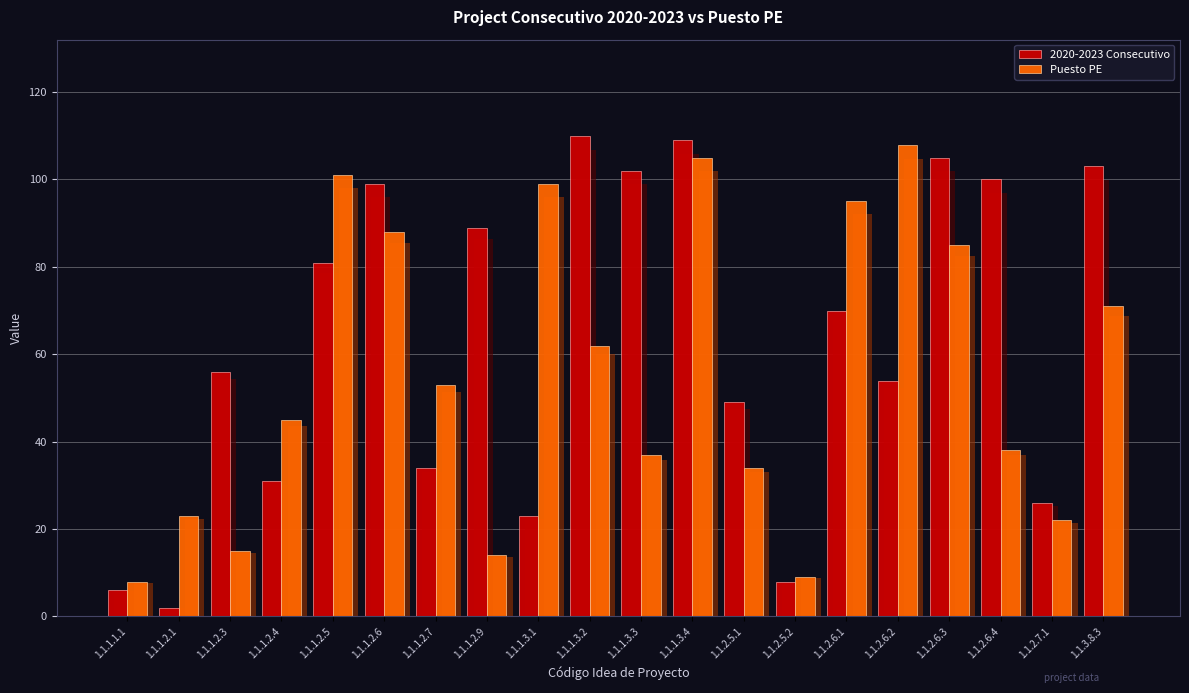

Rank the series by their maximum value, from lowest to highest.

Puesto PE, 2020-2023 Consecutivo